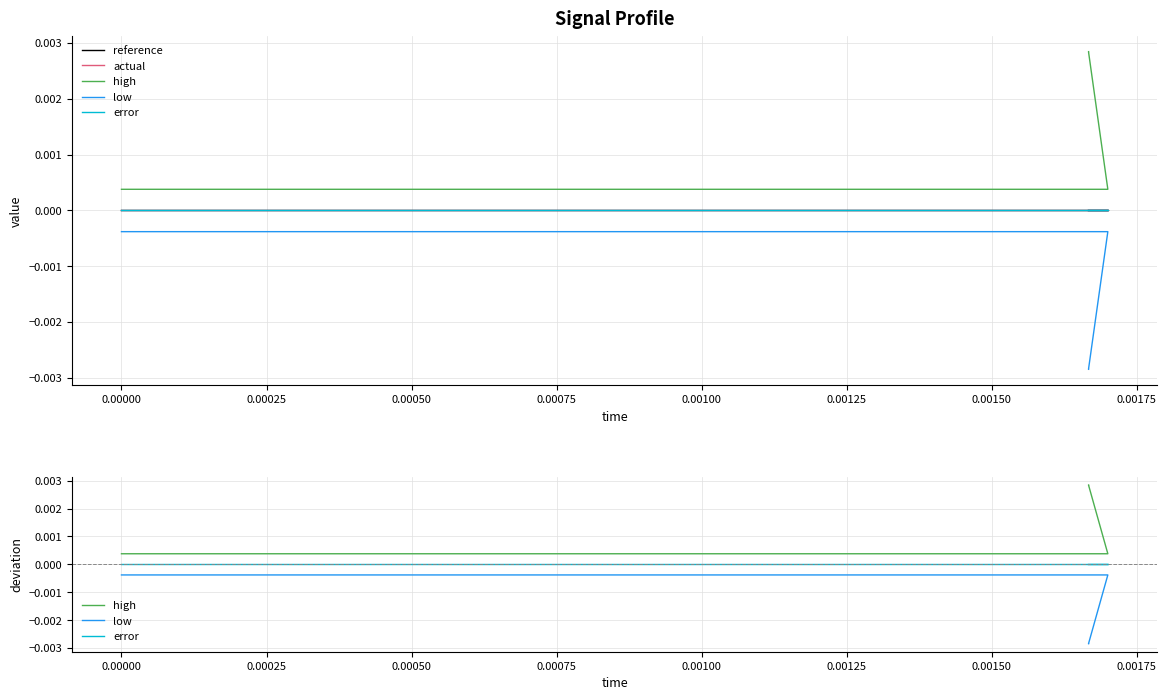

What is the label of the 14th point from the right?

0.00125